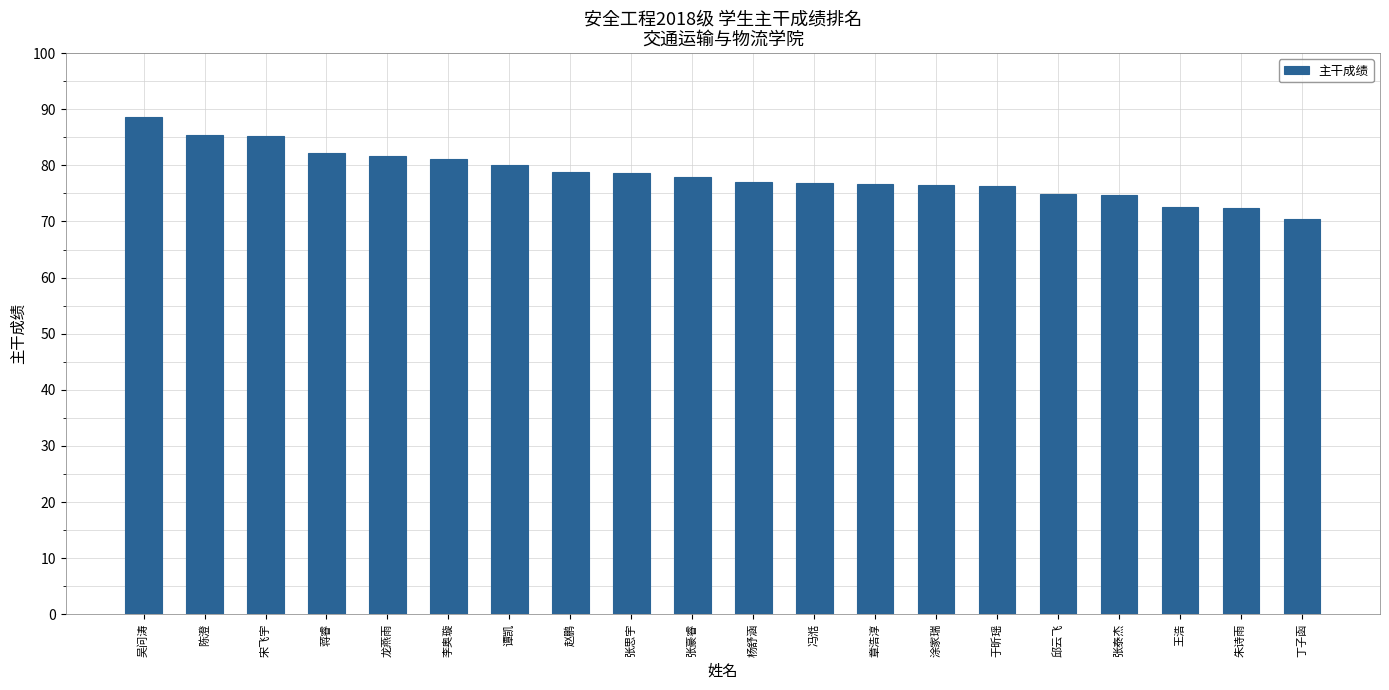

The value at 李奥璇 is 144.6. True or false?

False